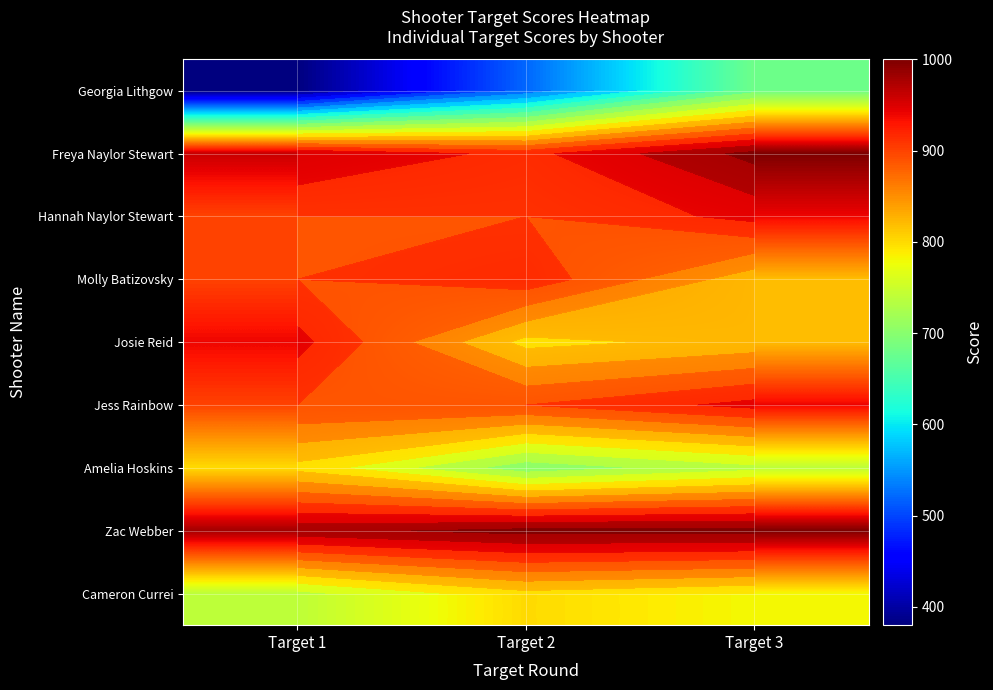

What is the sum of the Georgia Lithgow values at Target 3 and Target 2?

1200